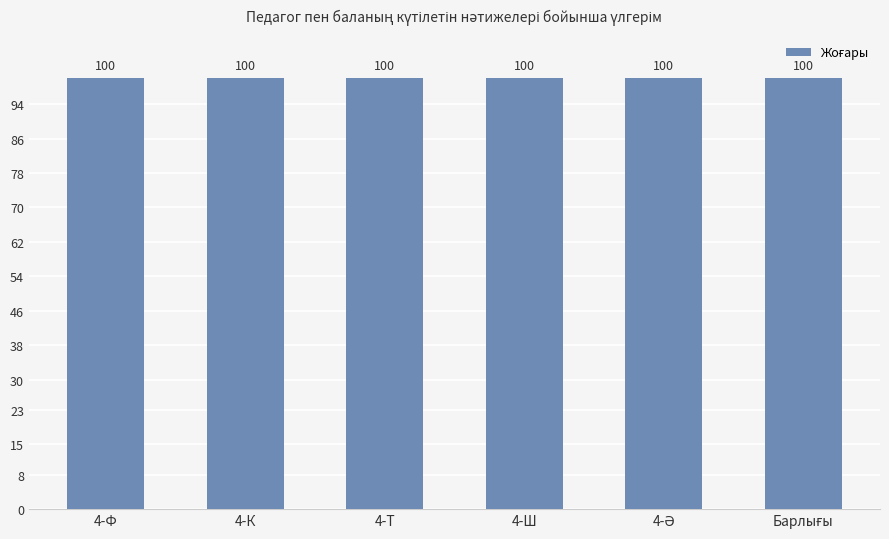

Which series has the largest range (max minus min)?

Жоғары